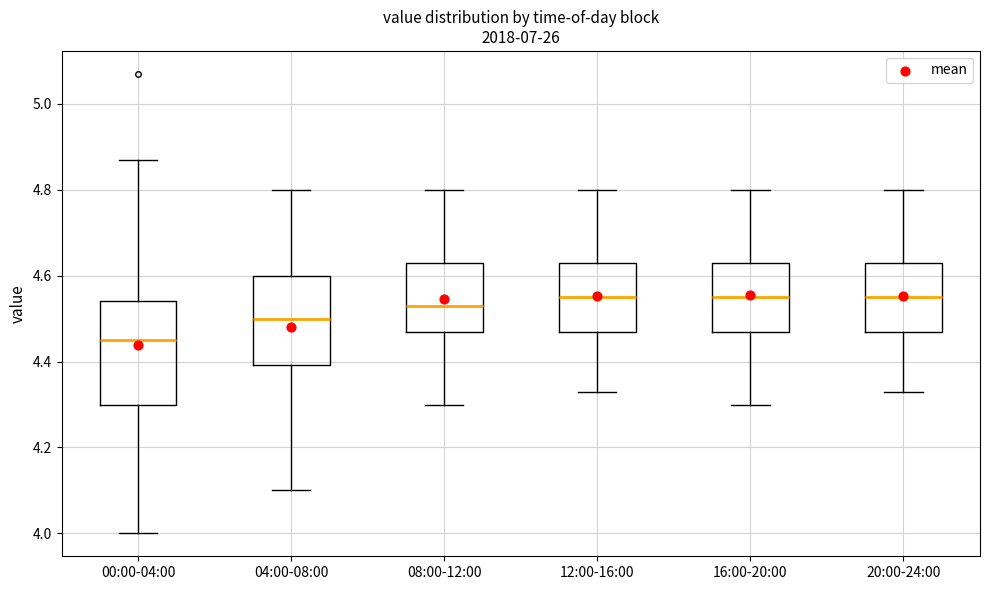

Reading left to right, transcribe this box plot: for each box, give where its median line is, the range the box spans, and where its two whiskers end, as read against the y-axis. The values are not printed on the chart, so give them approximately, as read against the axis.

00:00-04:00: median 4.46, box 4.30 to 4.54, whiskers 4.00 to 4.88
04:00-08:00: median 4.50, box 4.40 to 4.60, whiskers 4.10 to 4.80
08:00-12:00: median 4.54, box 4.48 to 4.64, whiskers 4.30 to 4.80
12:00-16:00: median 4.56, box 4.48 to 4.64, whiskers 4.34 to 4.80
16:00-20:00: median 4.56, box 4.48 to 4.64, whiskers 4.30 to 4.80
20:00-24:00: median 4.56, box 4.48 to 4.64, whiskers 4.34 to 4.80